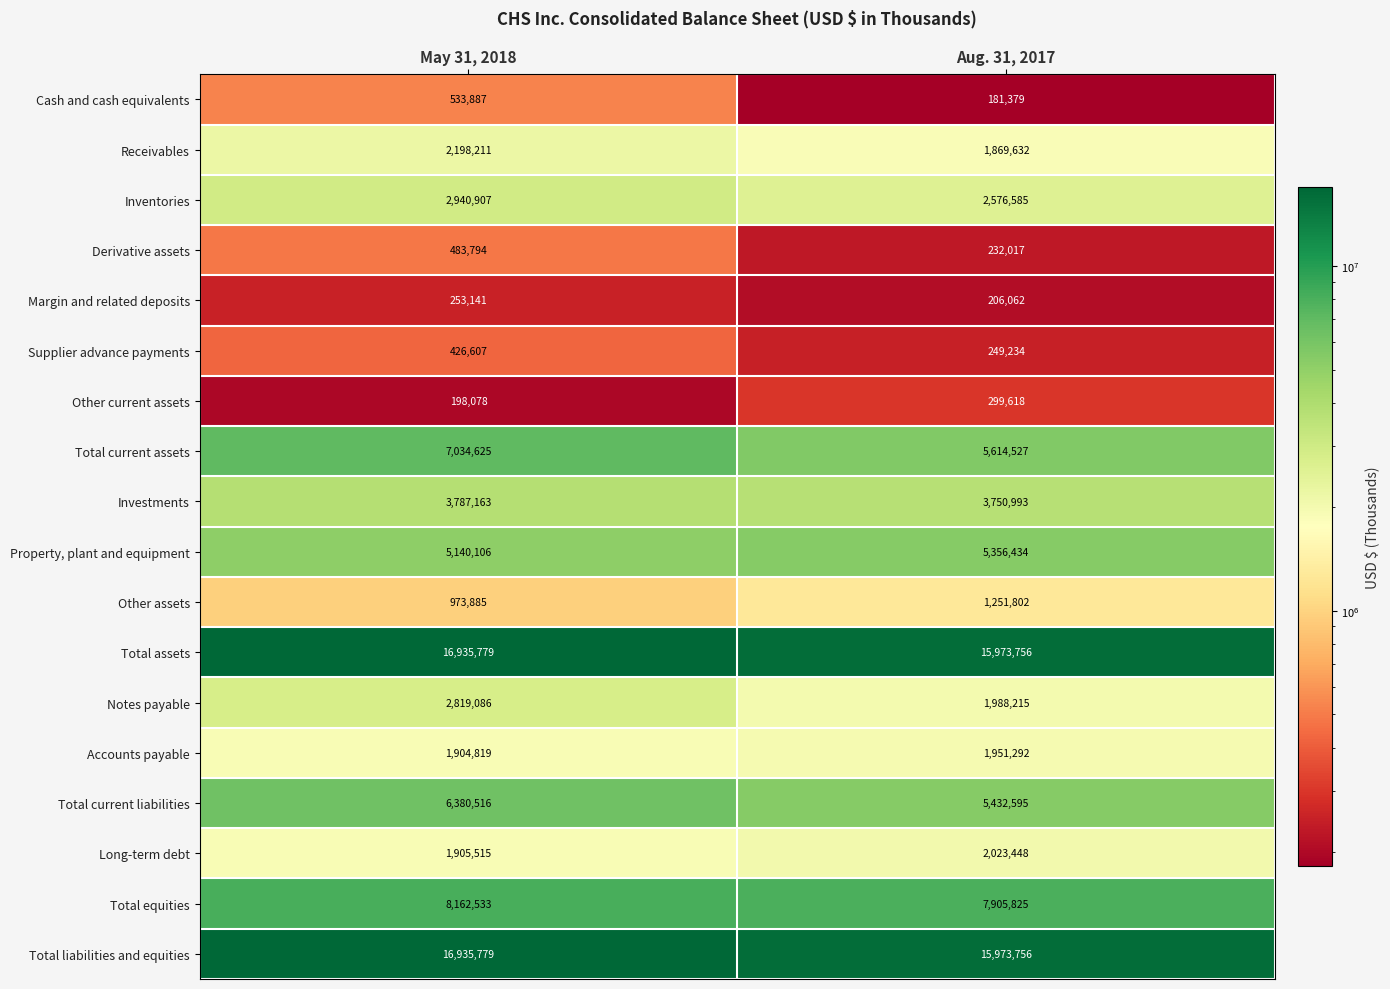

The value of Long-term debt at May 31, 2018 is 438620. True or false?

False